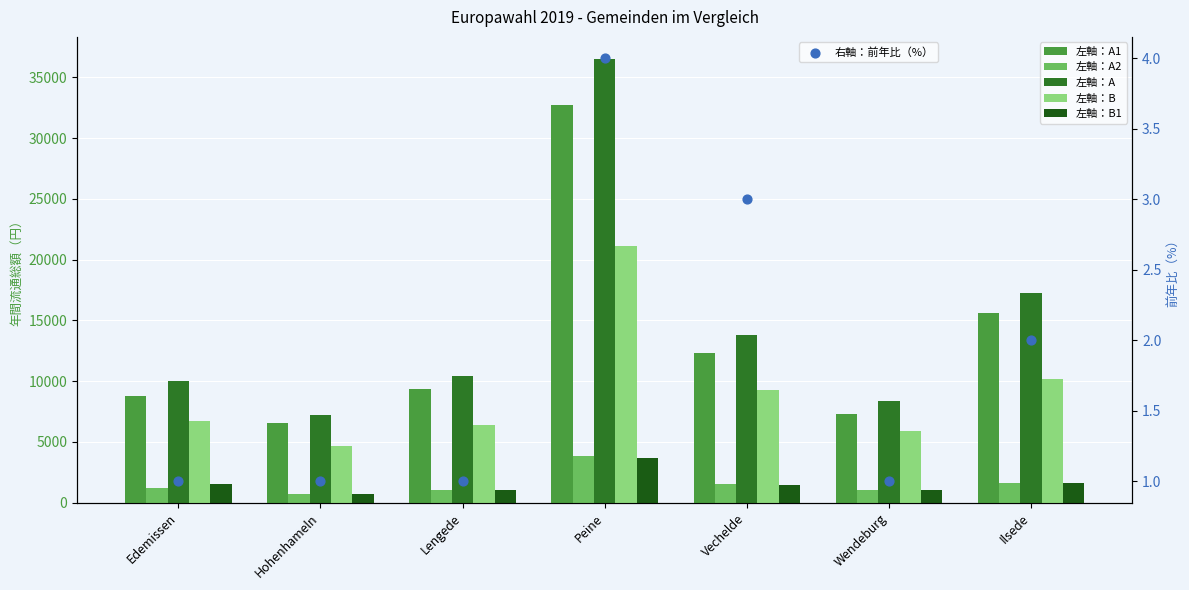

Which series contains the lowest Y value?

前年比（%）